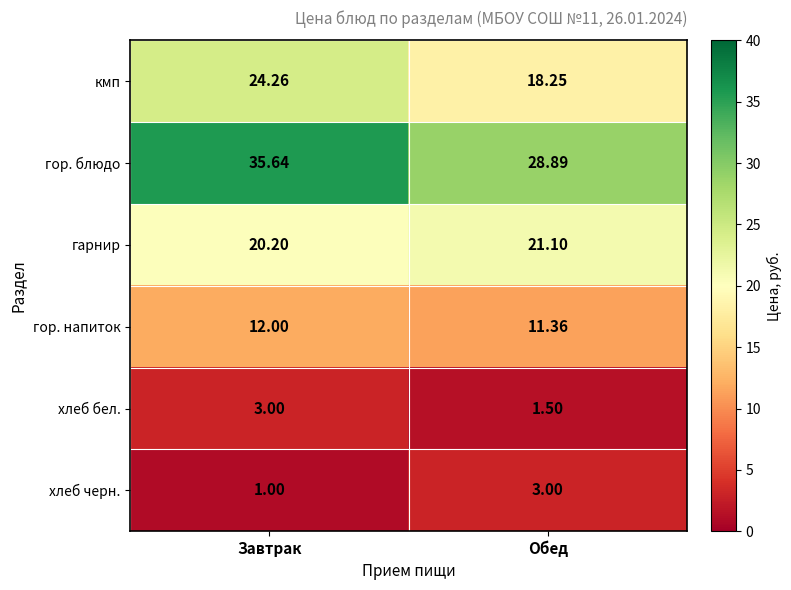

At which label does гарнир reach its peak?

Обед